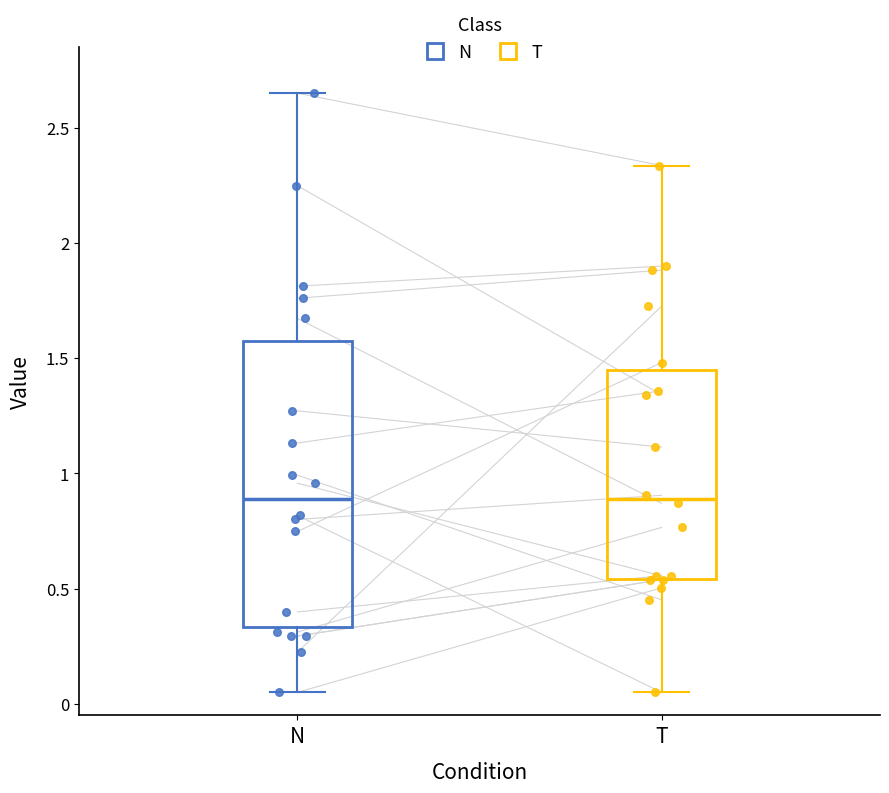

Which box is the tallest, from its lower edge to its upper edge?

N